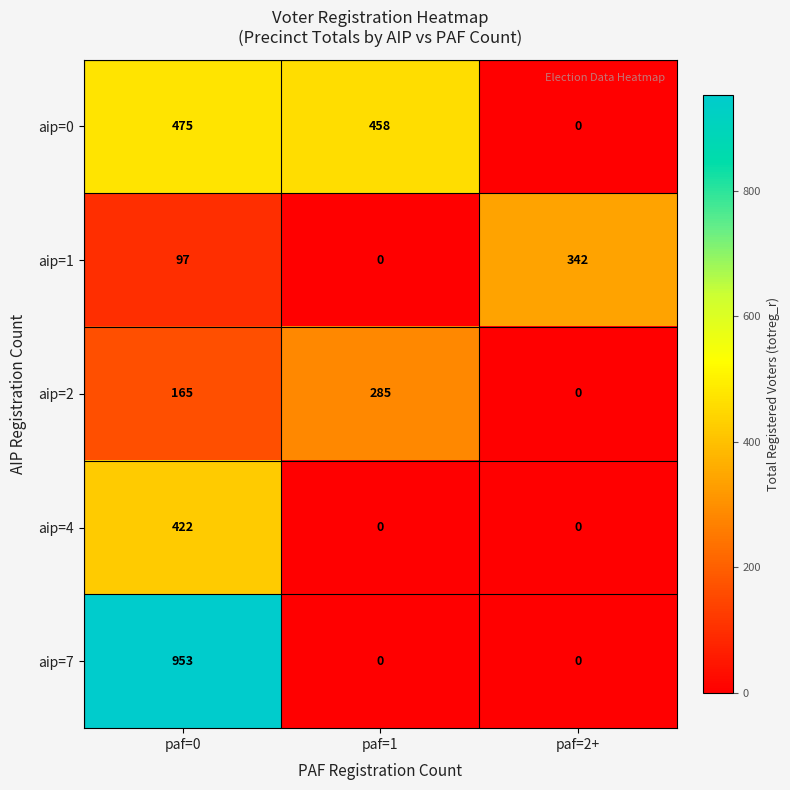

Rank the series by their maximum value, from highest to lowest.

aip=7, aip=0, aip=4, aip=1, aip=2